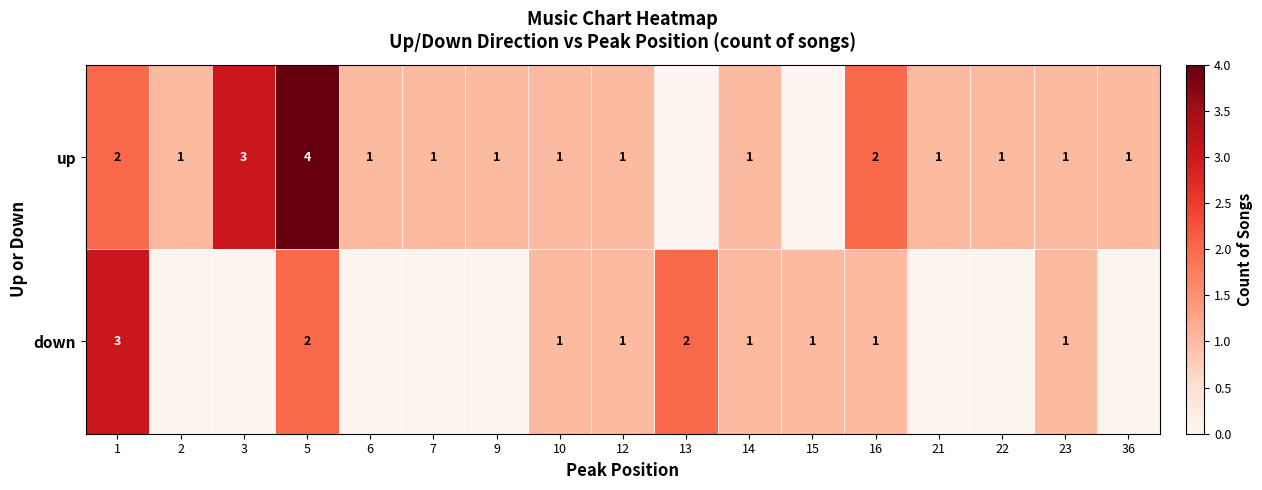

Count the number of data series in this chart.

2